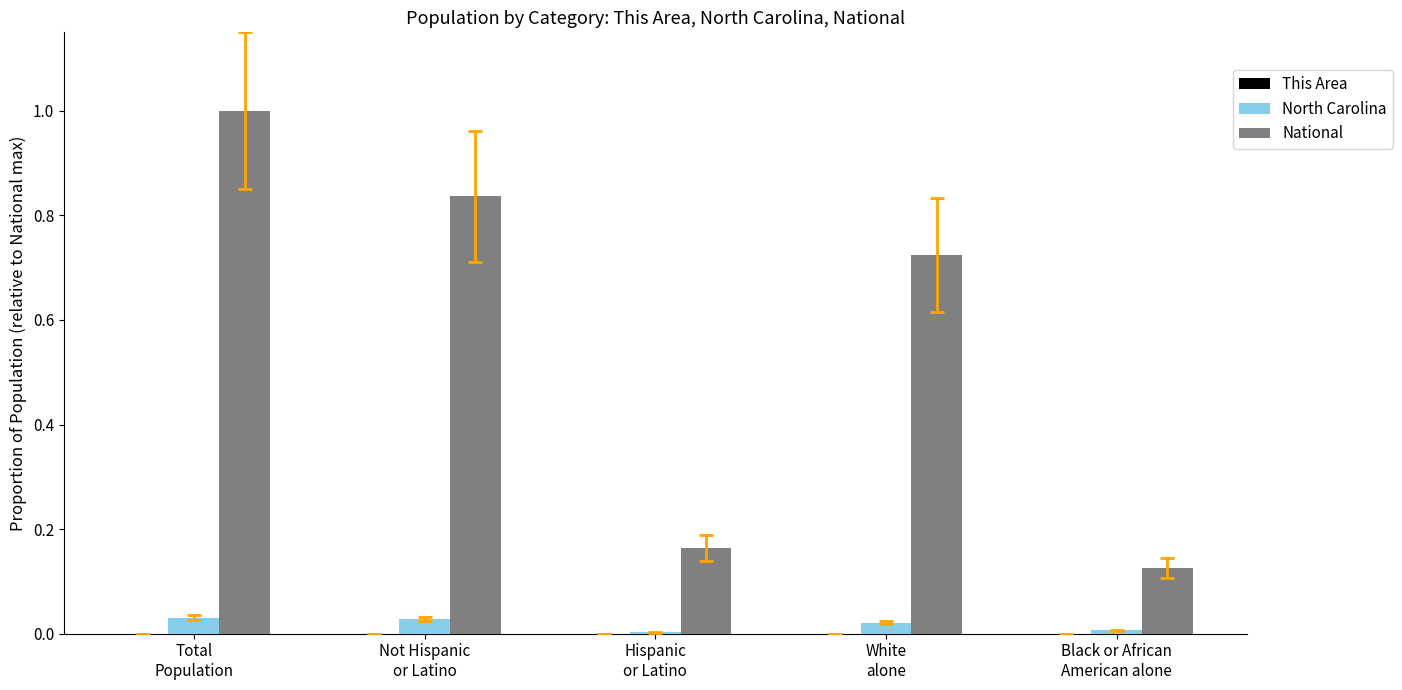

At which category is the sum across all series the highest?

Total
Population